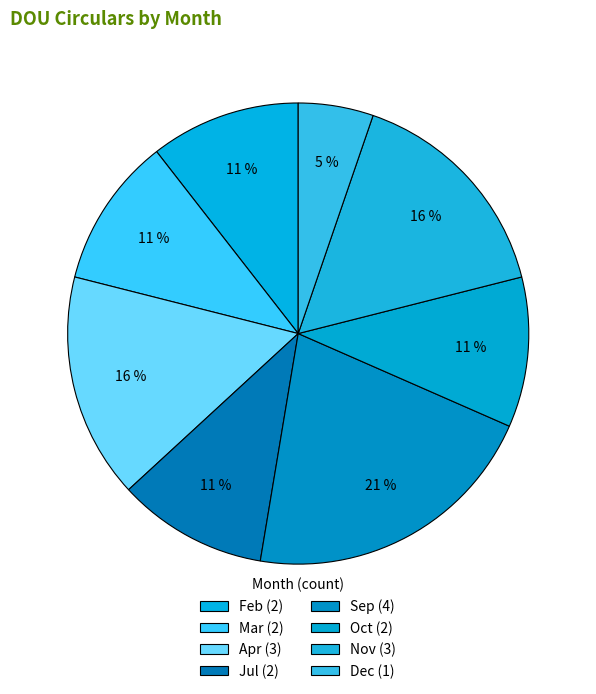

How many segments does this pie chart have?

8